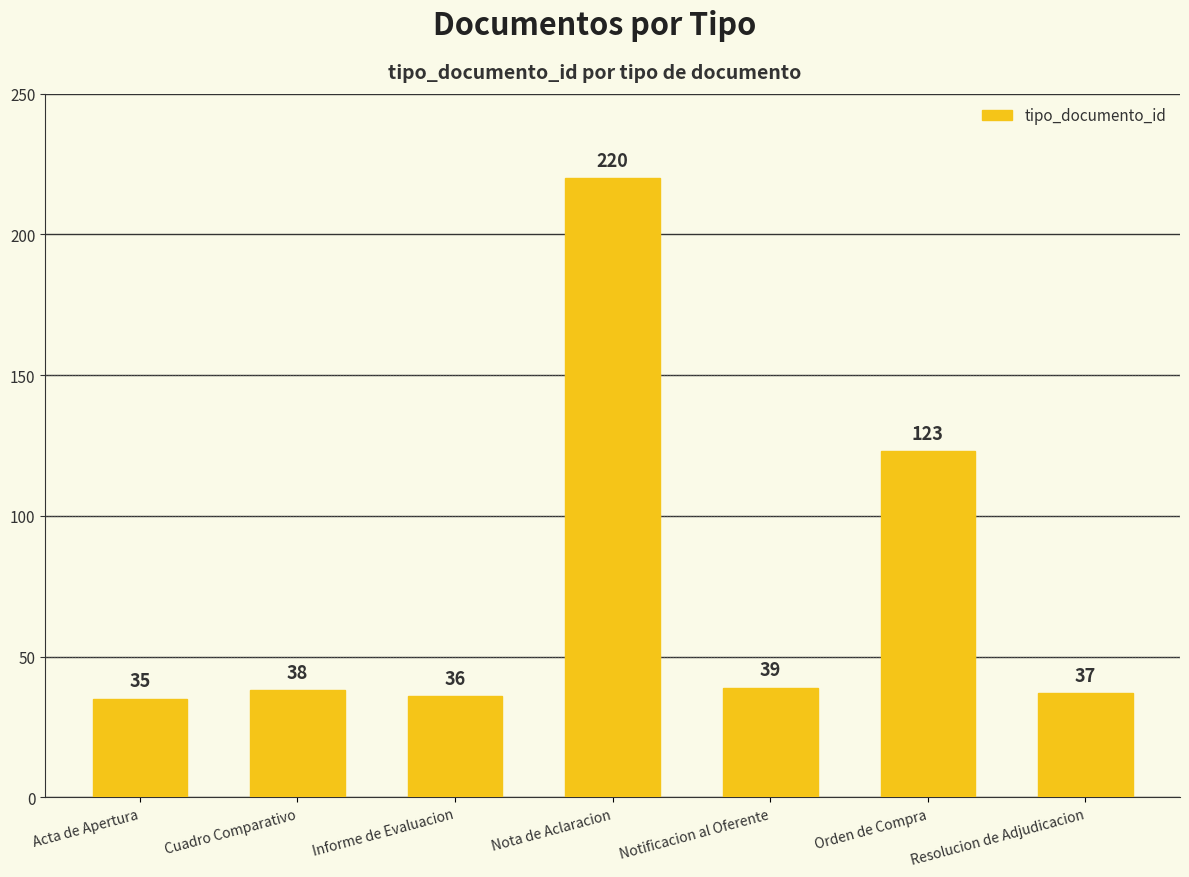

List the labels in order of value, smallest first.

Acta de Apertura, Informe de Evaluacion, Resolucion de Adjudicacion, Cuadro Comparativo, Notificacion al Oferente, Orden de Compra, Nota de Aclaracion